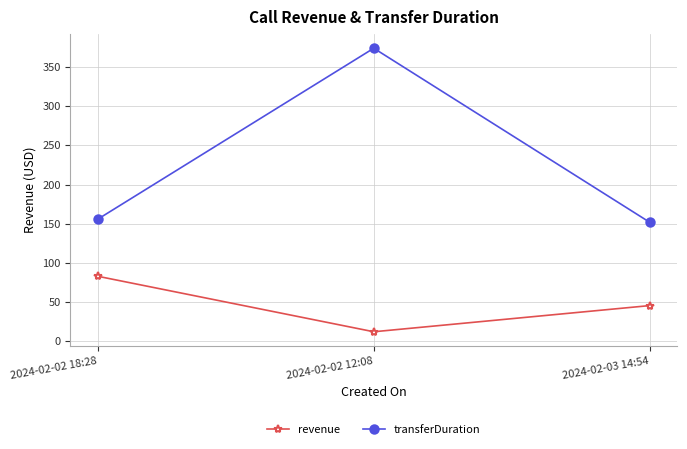

At which label does revenue reach its peak?

2024-02-02 18:28